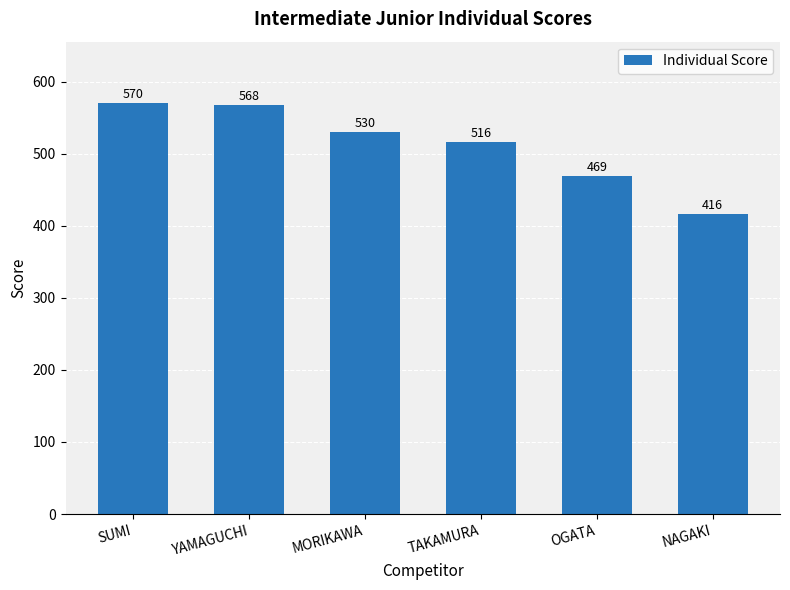

Read the value at YAMAGUCHI, to the nearest 10.

570